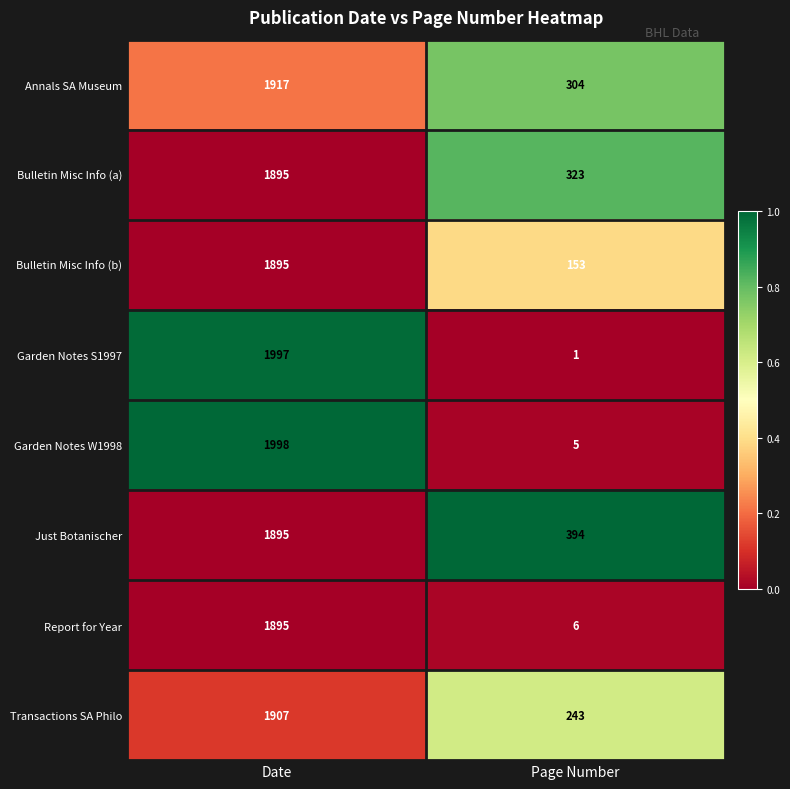

What is the difference between the maximum and minimum values in the Transactions SA Philo series?

1664